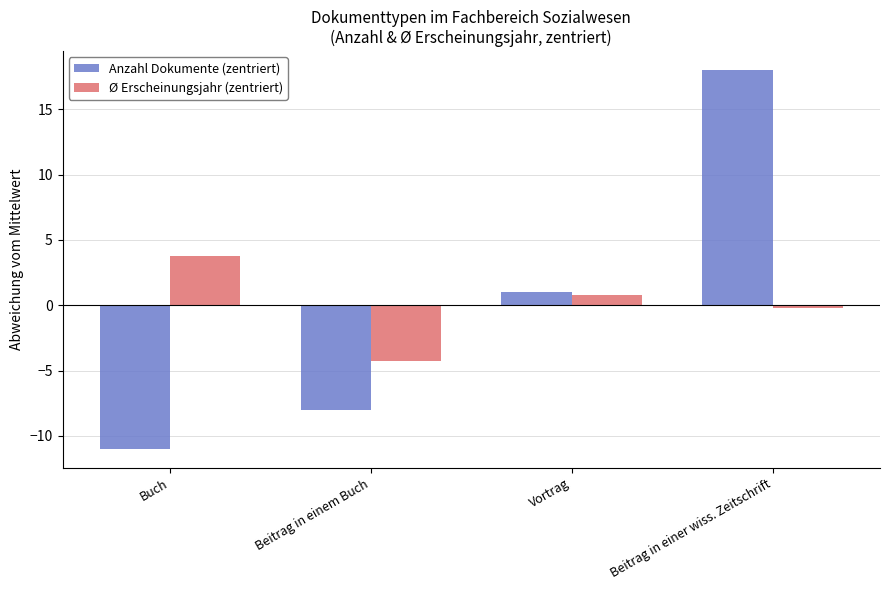

Which series has the largest range (max minus min)?

Anzahl Dokumente (zentriert)